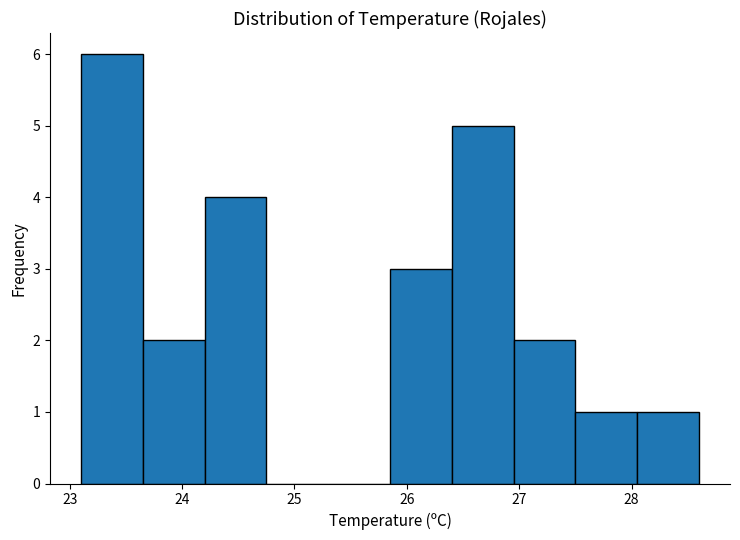

Over which range of the x-axis is the bar tallest?

23.10 to 23.65